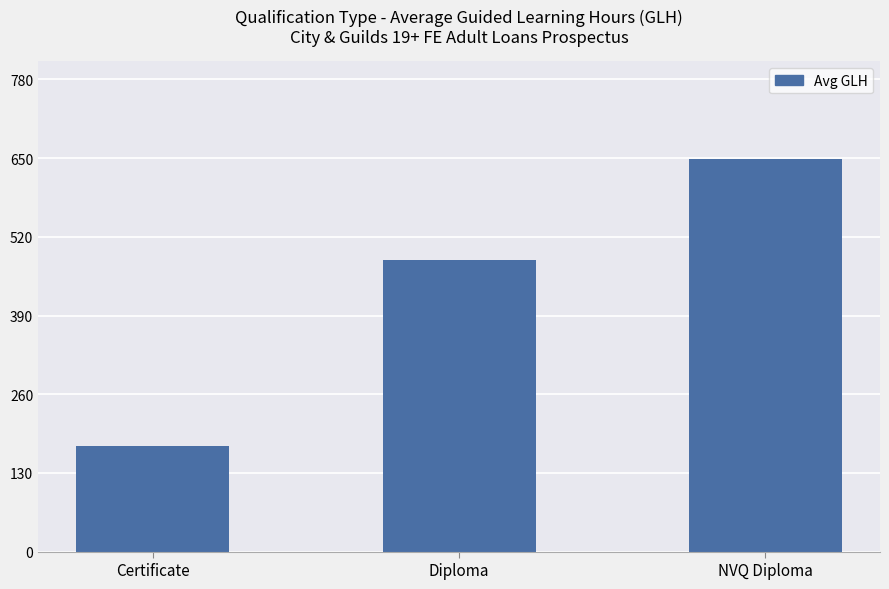

What is the change in value from Certificate to Diploma?

+307